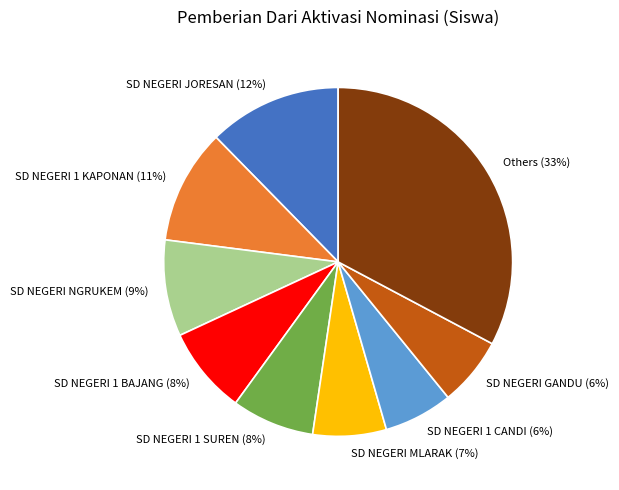

Is it true that SD NEGERI JORESAN (12%) is 1% of the pie?

False